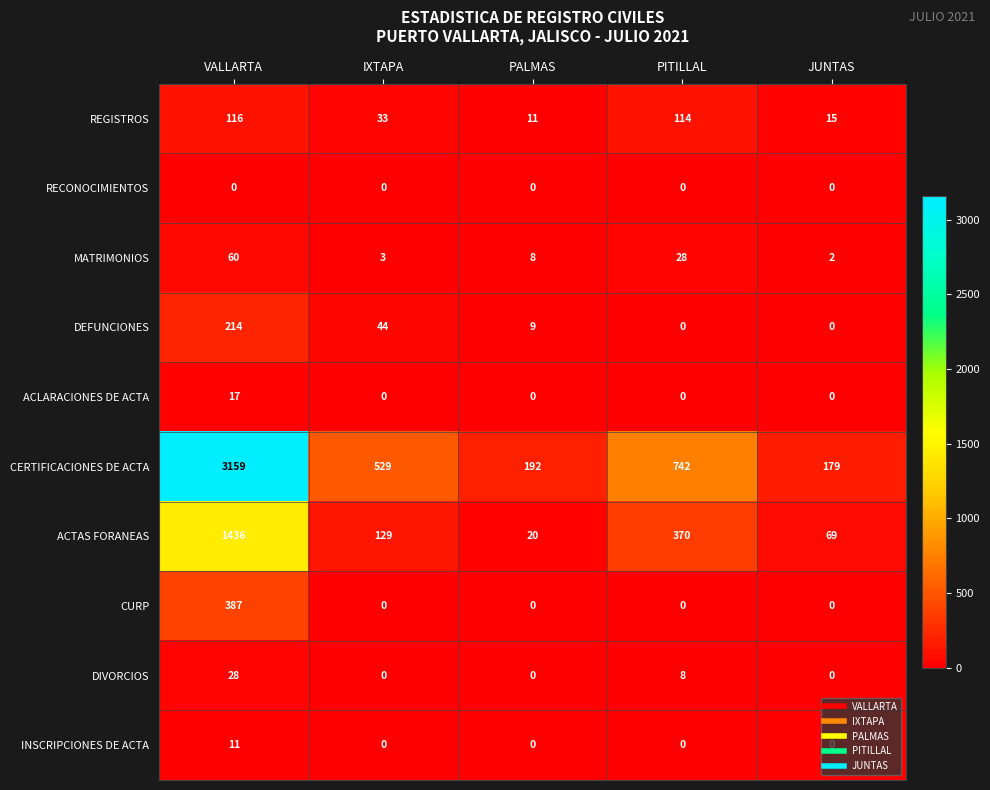

What is the difference between the highest and lowest values at VALLARTA?

3159